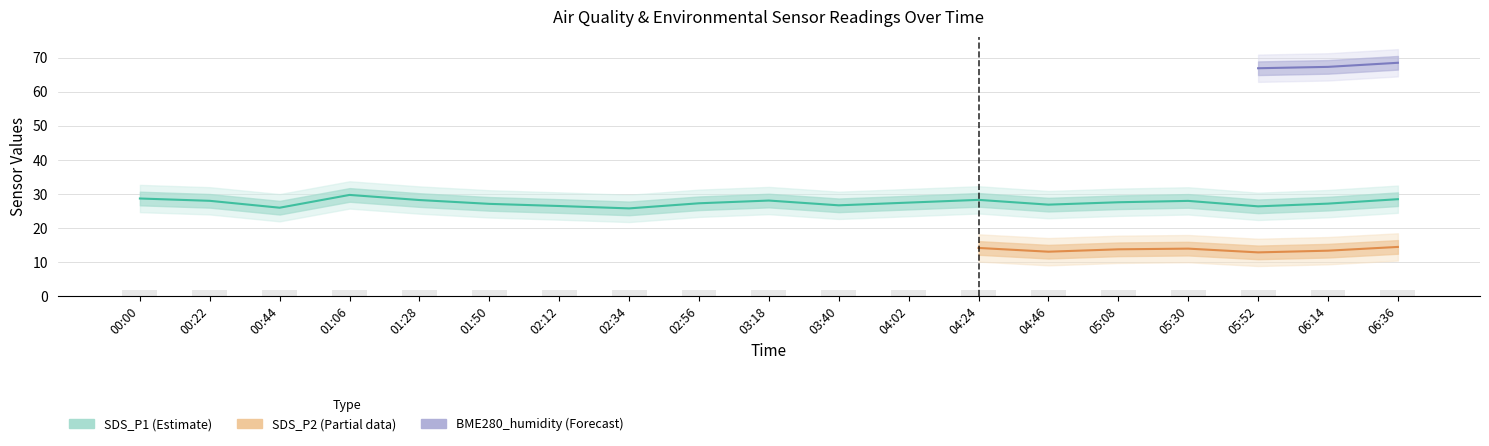

How many bars are there in total?

76